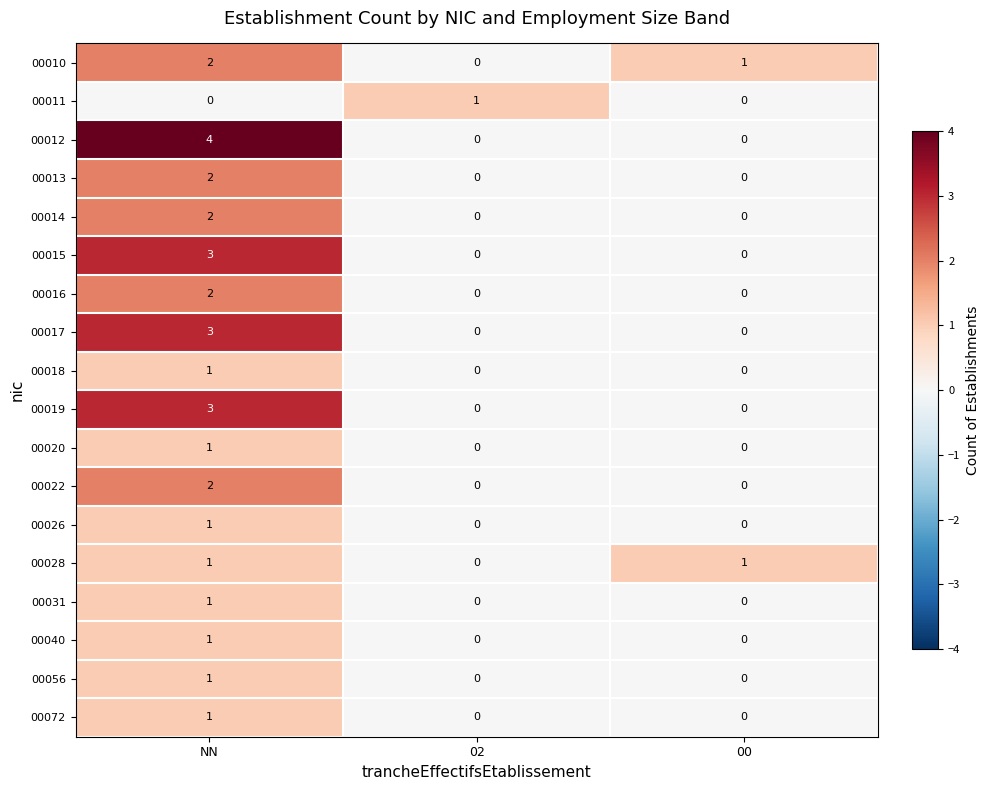

Between NN and 00, which series saw the biggest shift?

00012